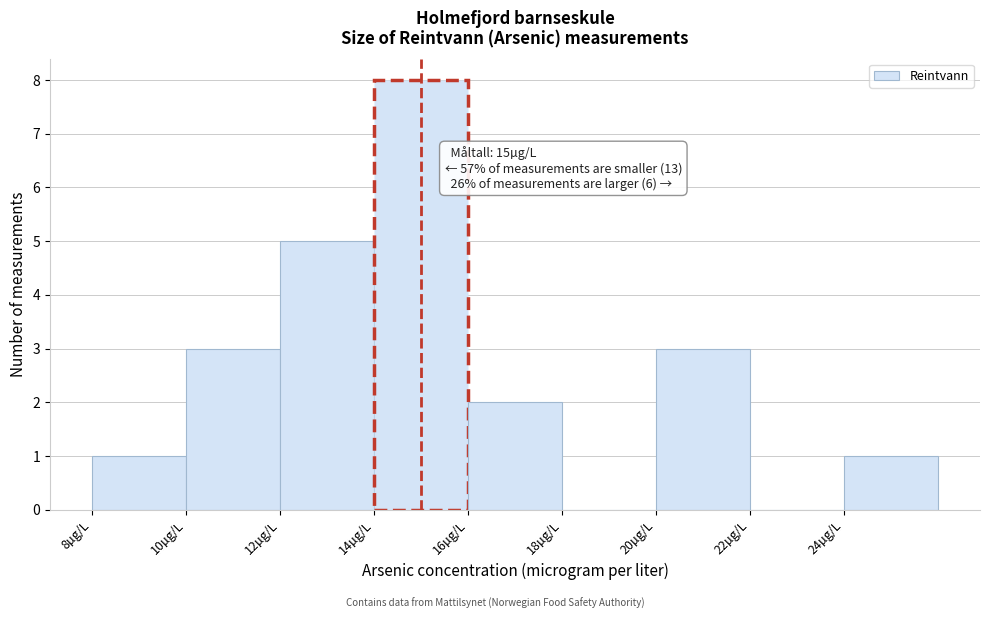

Over which range of the x-axis is the bar tallest?

14 to 16